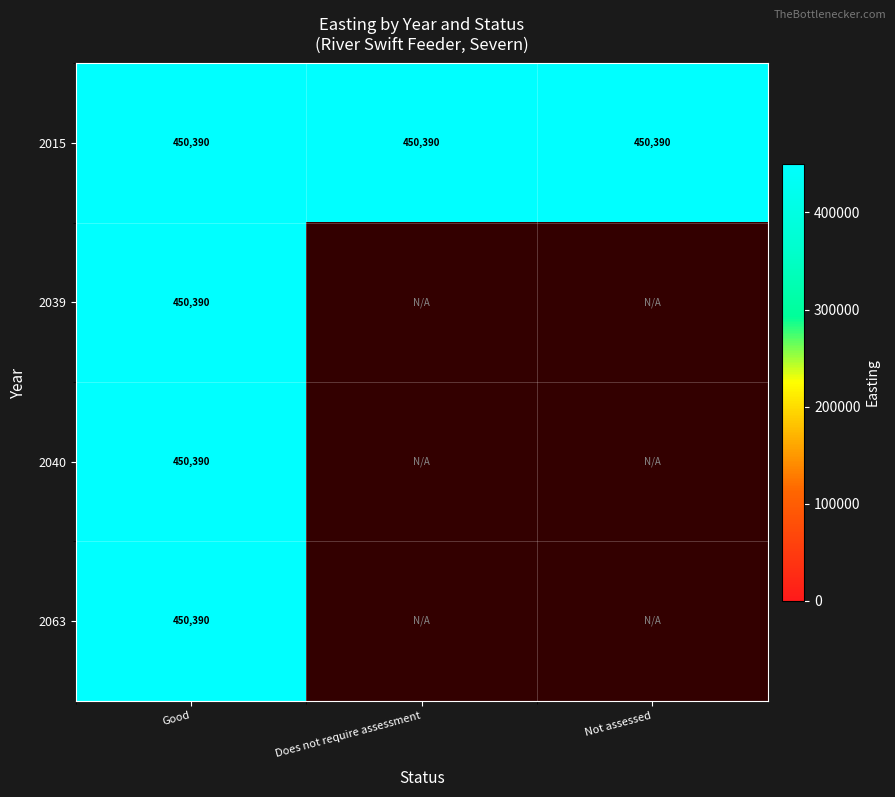

What is the sum of all 2015 values?

1351170